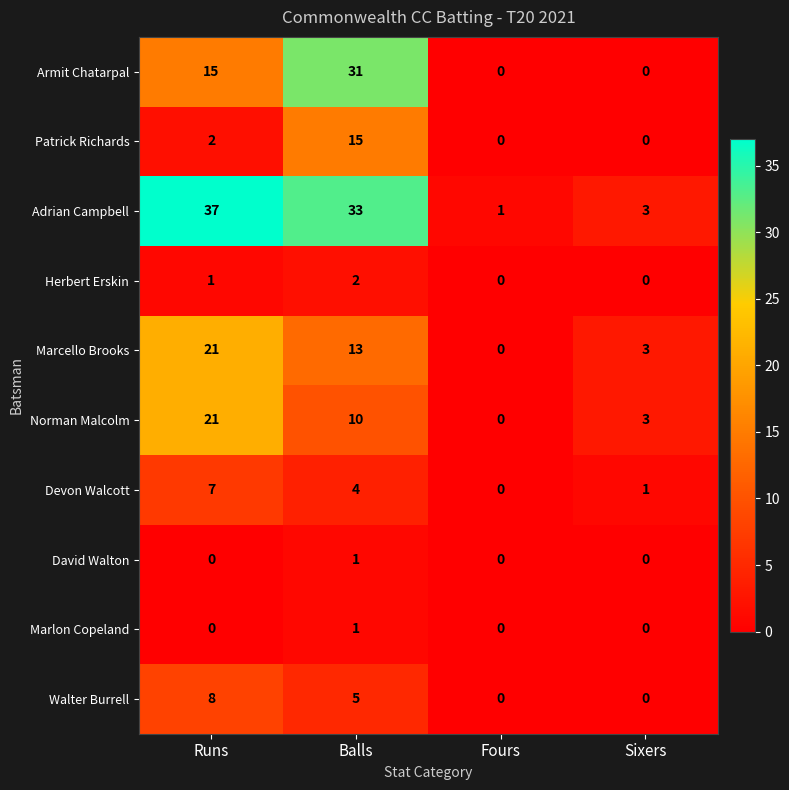

Between Runs and Sixers, which series saw the biggest shift?

Adrian Campbell